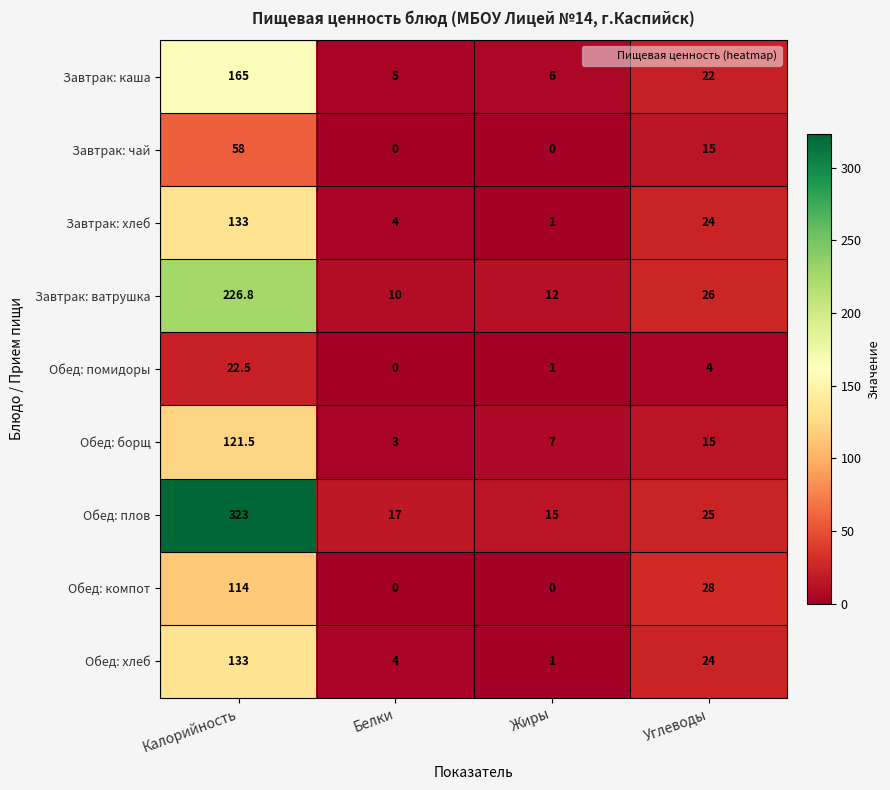

What is the sum of all Обед: борщ values?

146.5